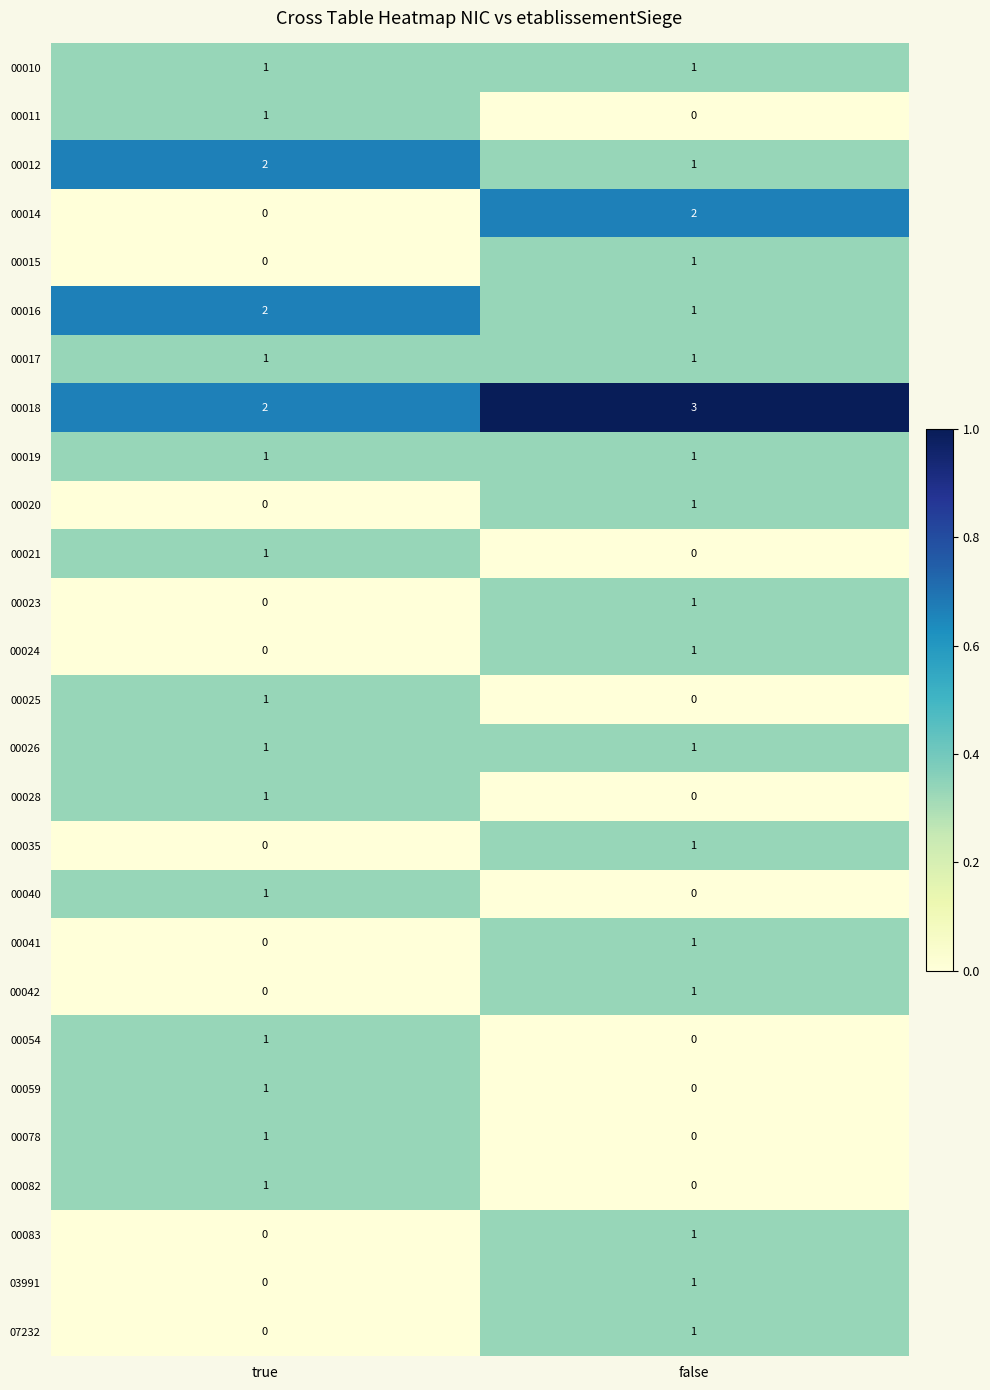

Which category has the lowest value in the 00028 series?

false